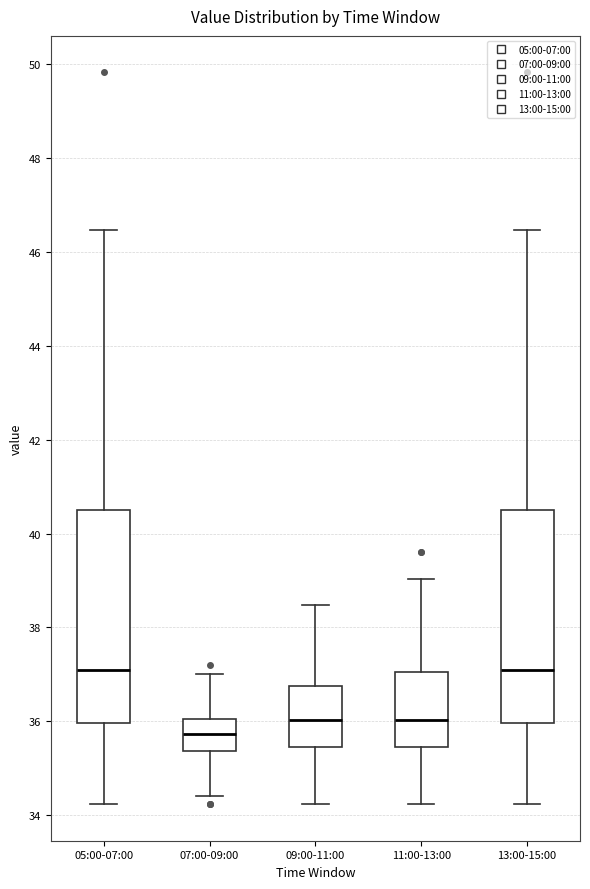

Reading left to right, read every box against the y-axis: the position of its median line, the range the box covers, and the ends of its whiskers. The values are not printed on the chart, so give them approximately, as read against the axis.

05:00-07:00: median 37.2, box 36.0 to 40.6, whiskers 34.2 to 46.4
07:00-09:00: median 35.8, box 35.4 to 36.0, whiskers 34.4 to 37.0
09:00-11:00: median 36.0, box 35.4 to 36.8, whiskers 34.2 to 38.4
11:00-13:00: median 36.0, box 35.4 to 37.0, whiskers 34.2 to 39.0
13:00-15:00: median 37.2, box 36.0 to 40.6, whiskers 34.2 to 46.4